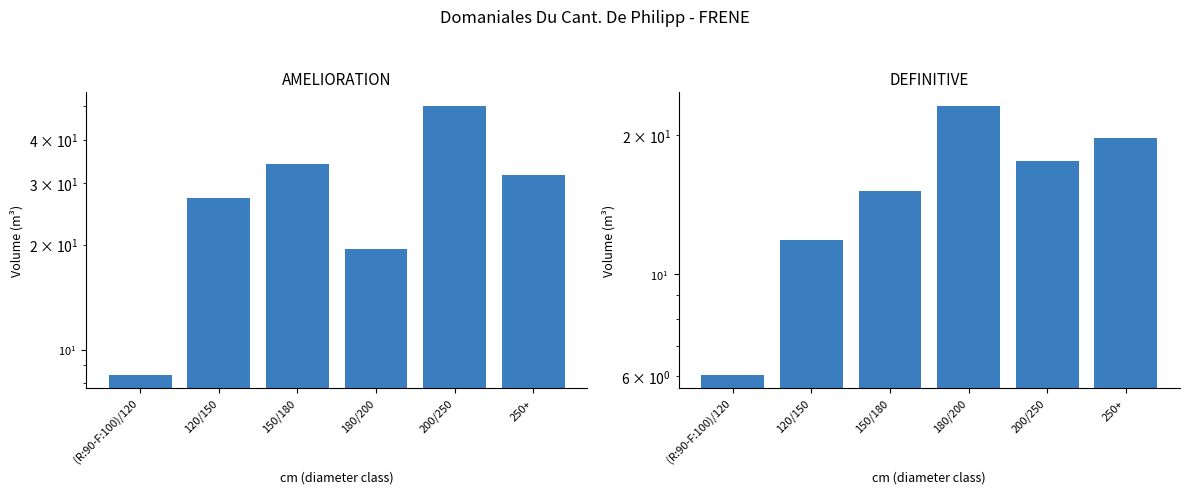

Does the chart contain any negative values?

No